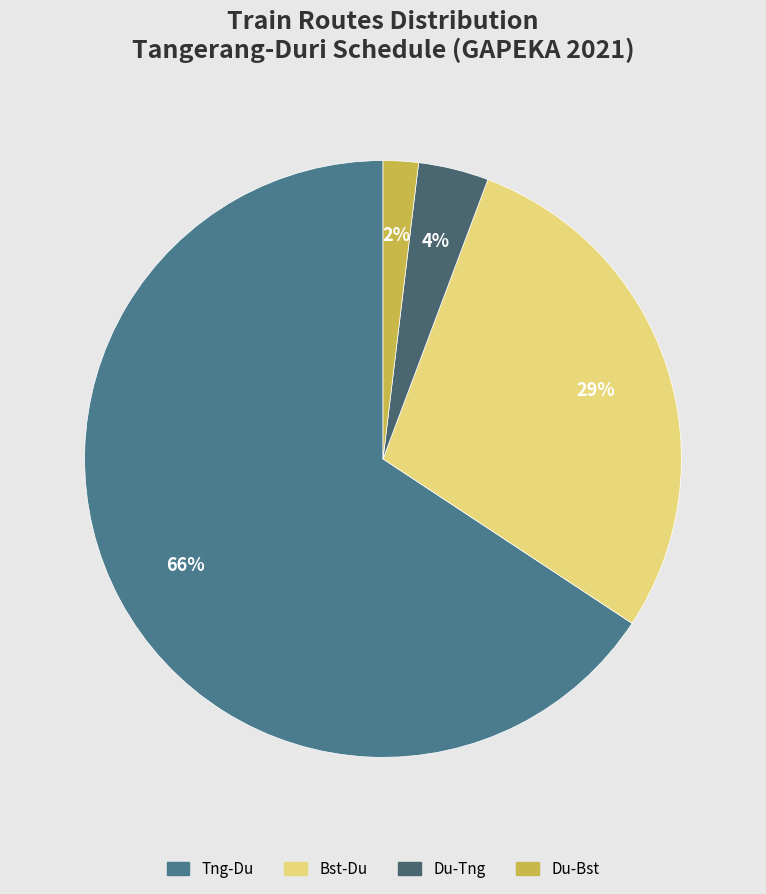

Between Tng-Du and Du-Bst, which is larger?

Tng-Du